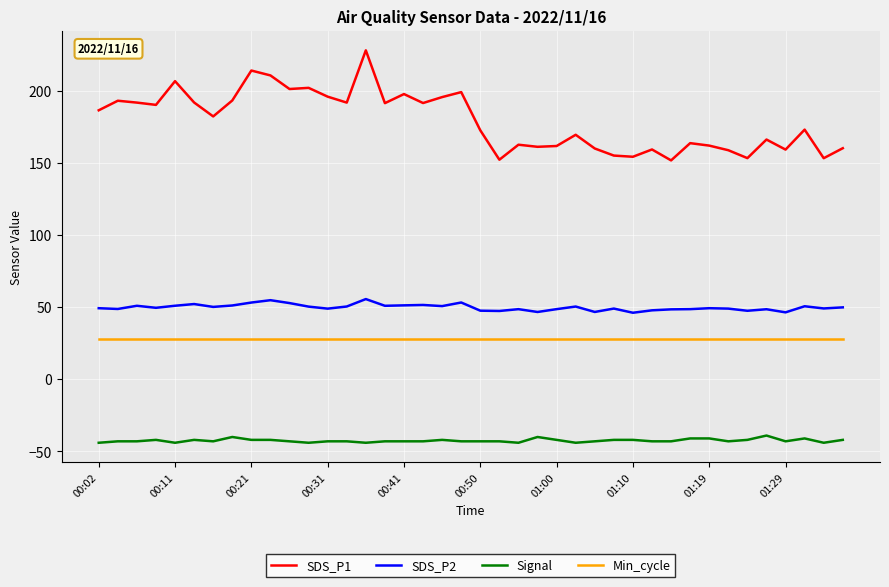

What is the highest value of the Signal series?

-39.0